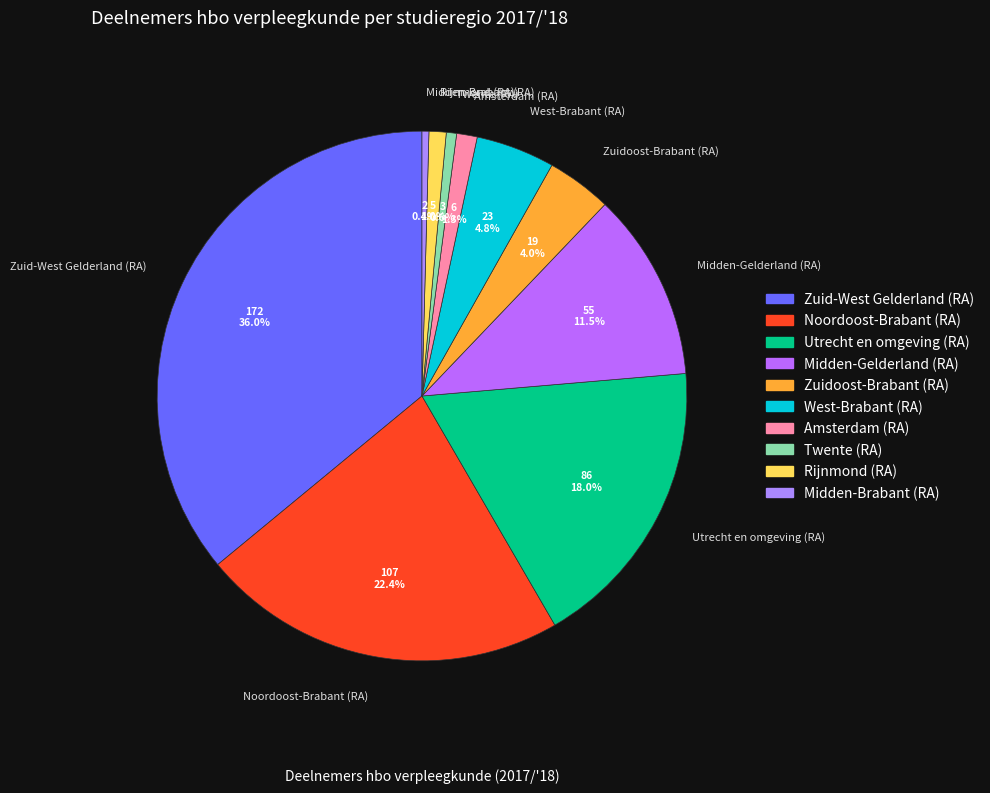

What portion of the pie excludes Zuidoost-Brabant (RA)?

96.0%